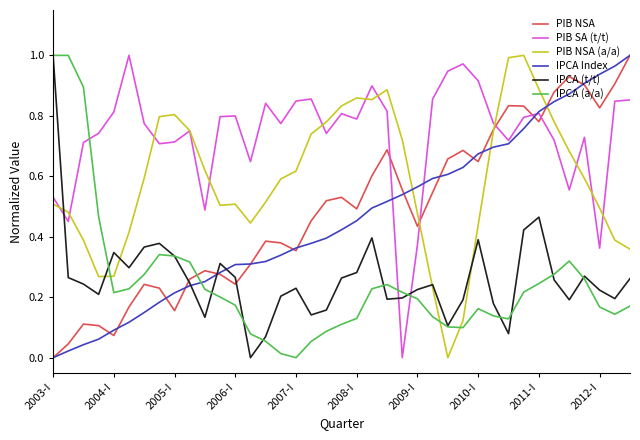

In IPCA (t/t), how many points are higher than both neighbors (excluding endpoints)?

9